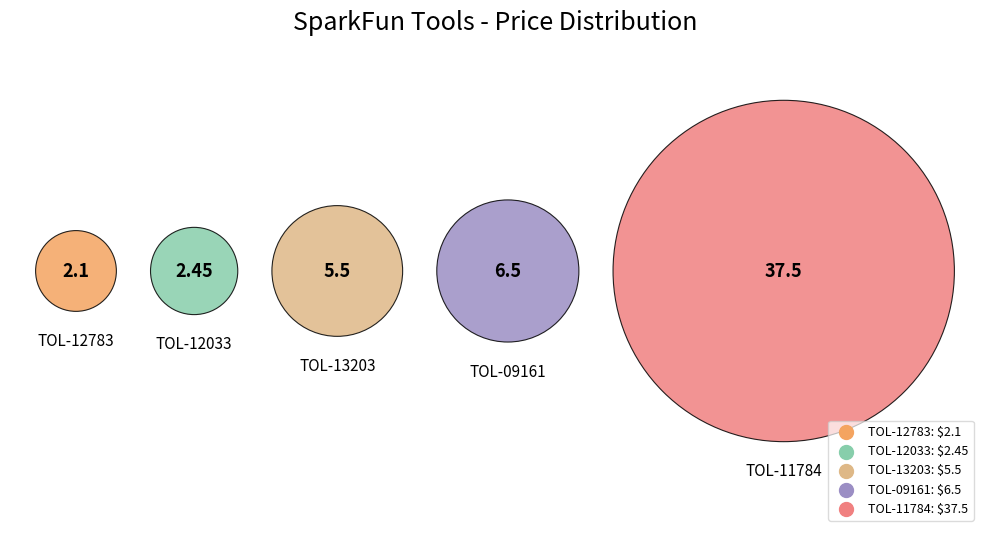

Which category has the biggest portion of the pie?

TOL-11784